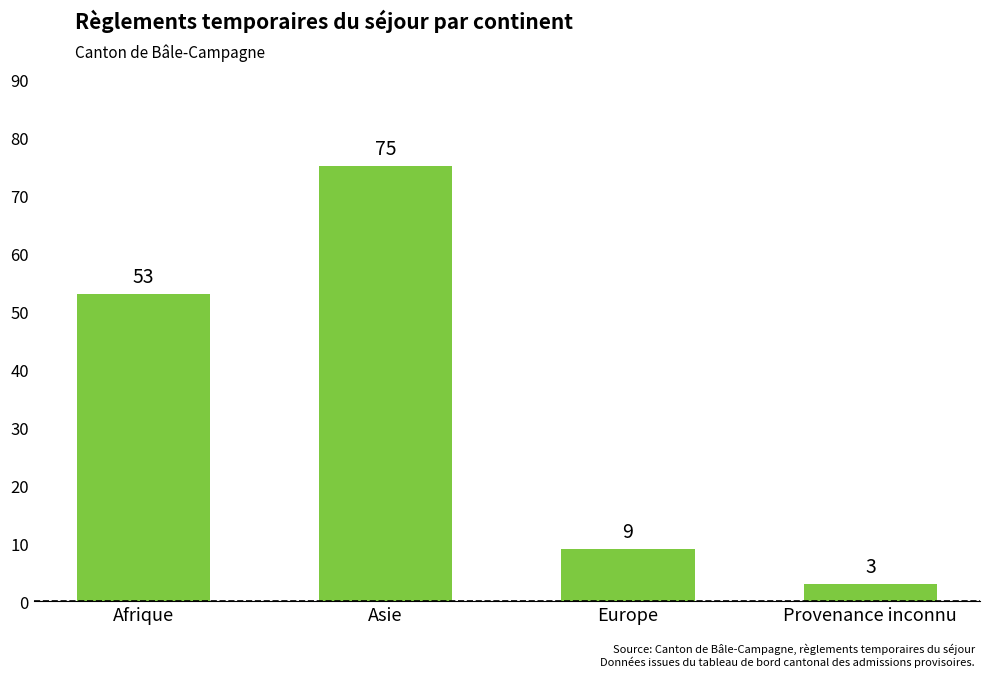

Does the chart contain stacked bars?

No